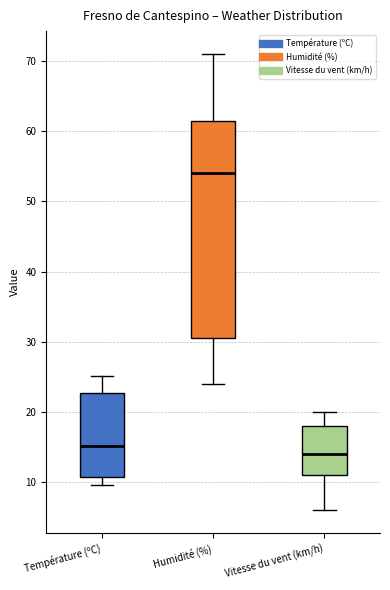

Which box has the lowest median line?

Vitesse du vent (km/h)